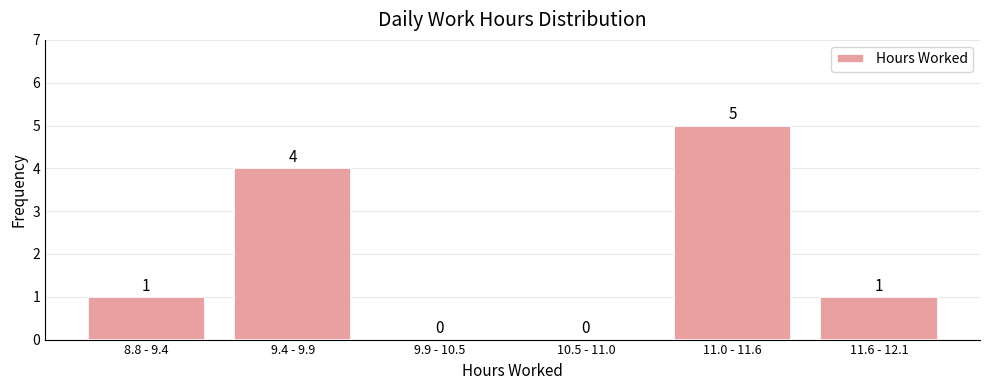

Reading right to left, what are all the values shown in this chart?

11.6 - 12.1=1	11.0 - 11.6=5	10.5 - 11.0=0	9.9 - 10.5=0	9.4 - 9.9=4	8.8 - 9.4=1